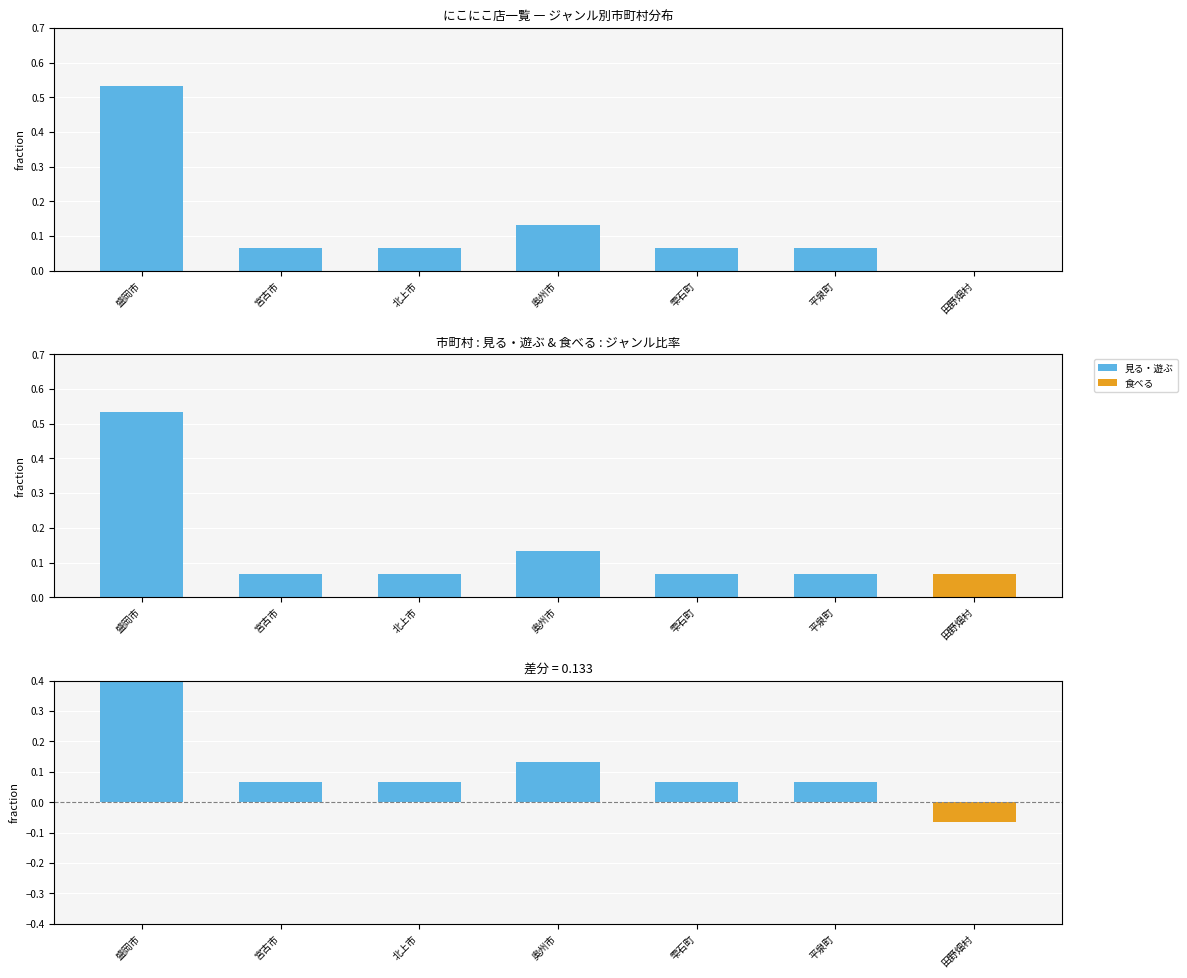

At which category is the sum across all series the highest?

盛岡市